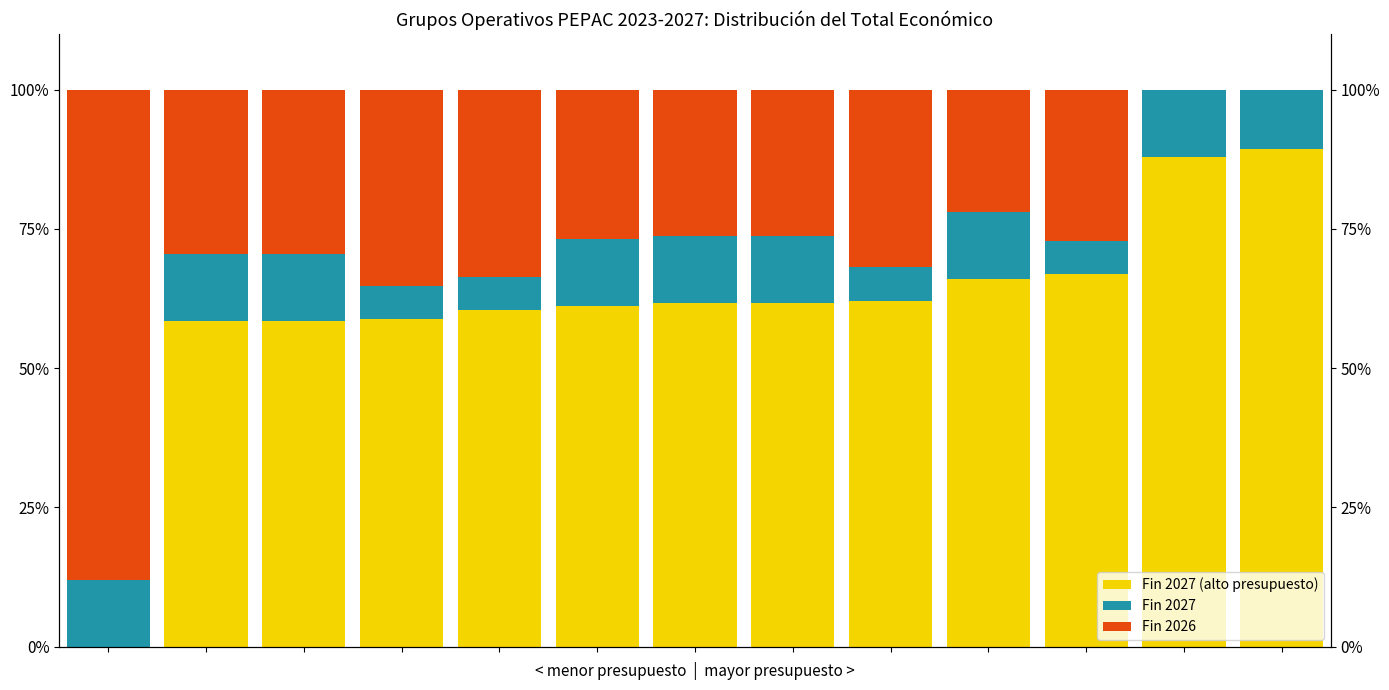

Rank the series at 0 from highest to lowest value.

Fin 2026, Fin 2027, Fin 2027 (alto presupuesto)